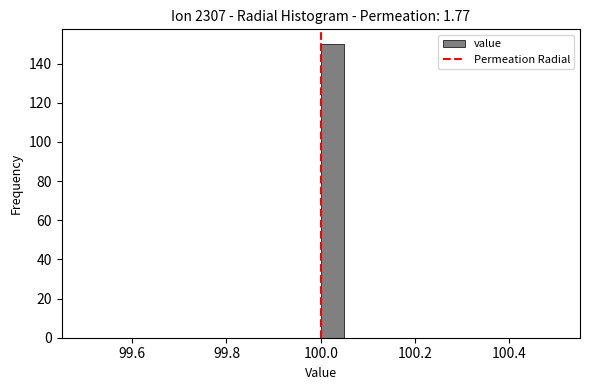

Read against the x-axis, roughly where is the centre of the tallest bar?

100.02